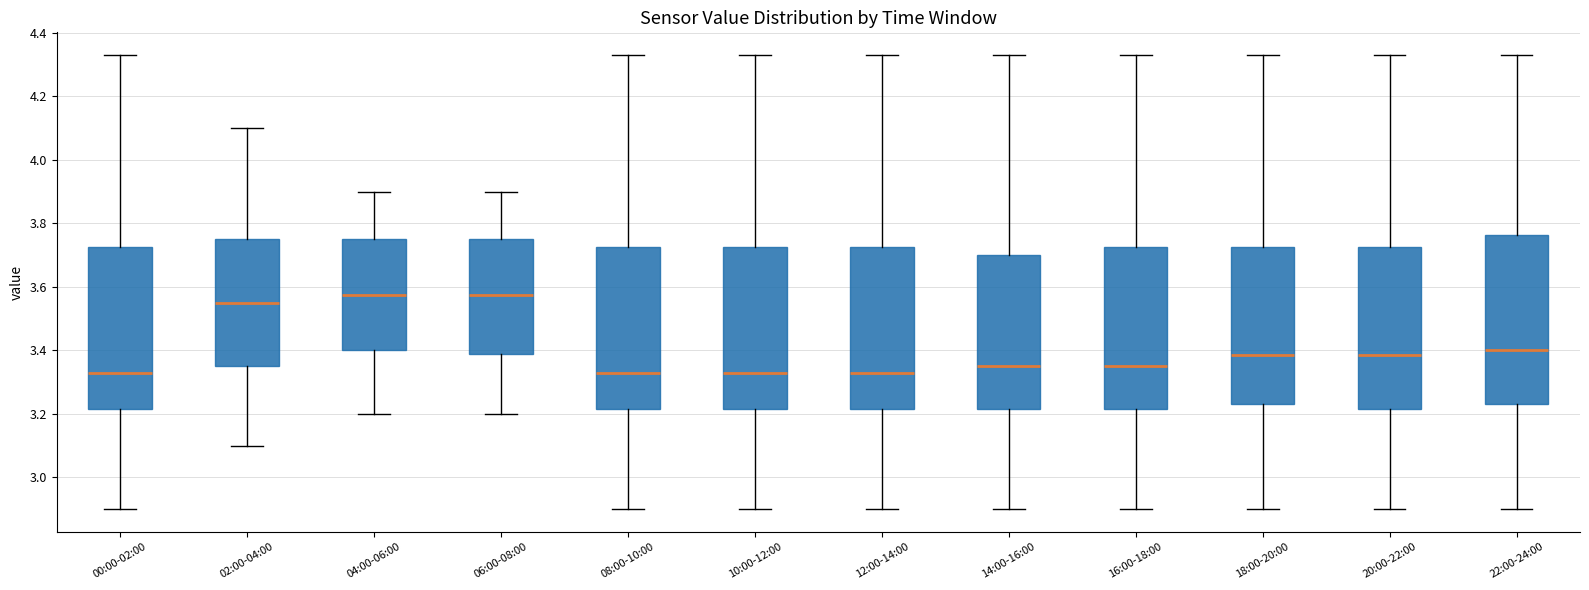

Reading left to right, read every box against the y-axis: the position of its median line, the range the box covers, and the ends of its whiskers. The values are not printed on the chart, so give them approximately, as read against the axis.

00:00-02:00: median 3.34, box 3.22 to 3.72, whiskers 2.90 to 4.34
02:00-04:00: median 3.56, box 3.36 to 3.76, whiskers 3.10 to 4.10
04:00-06:00: median 3.58, box 3.40 to 3.76, whiskers 3.20 to 3.90
06:00-08:00: median 3.58, box 3.38 to 3.76, whiskers 3.20 to 3.90
08:00-10:00: median 3.34, box 3.22 to 3.72, whiskers 2.90 to 4.34
10:00-12:00: median 3.34, box 3.22 to 3.72, whiskers 2.90 to 4.34
12:00-14:00: median 3.34, box 3.22 to 3.72, whiskers 2.90 to 4.34
14:00-16:00: median 3.36, box 3.22 to 3.70, whiskers 2.90 to 4.34
16:00-18:00: median 3.36, box 3.22 to 3.72, whiskers 2.90 to 4.34
18:00-20:00: median 3.38, box 3.24 to 3.72, whiskers 2.90 to 4.34
20:00-22:00: median 3.38, box 3.22 to 3.72, whiskers 2.90 to 4.34
22:00-24:00: median 3.40, box 3.24 to 3.76, whiskers 2.90 to 4.34